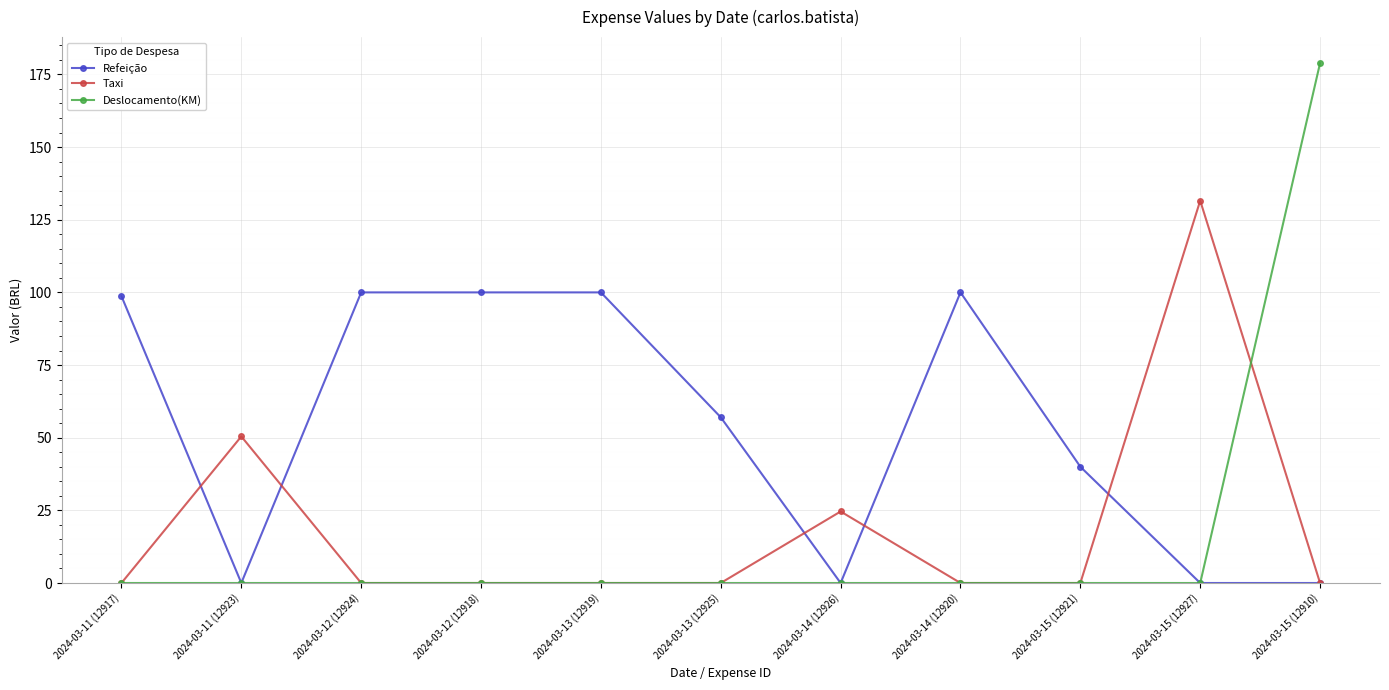

The value of Refeição at 2024-03-12 (12924) is 100.0. True or false?

True